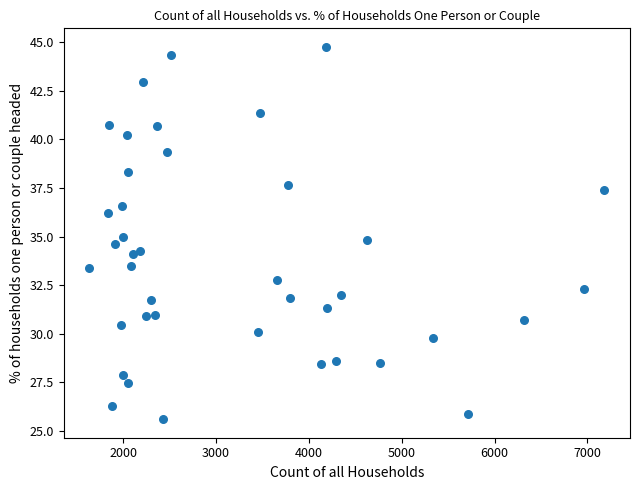

What is the range of X values (max minus min)?

5544.0